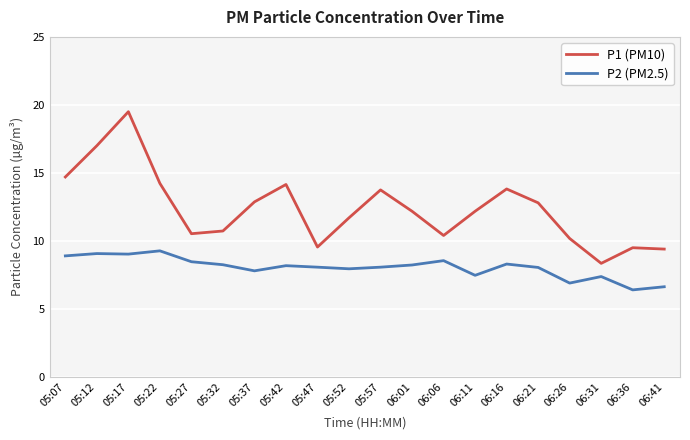

What position from the right is 05:52?

11